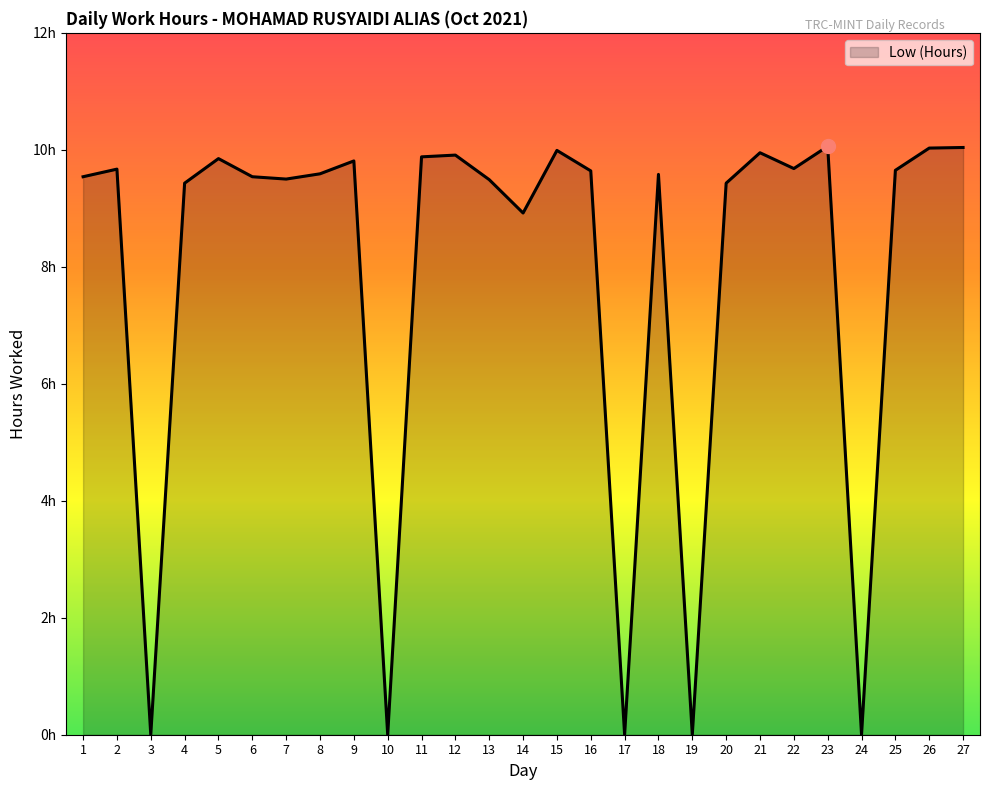

At which label does the data first exceed 9?

1